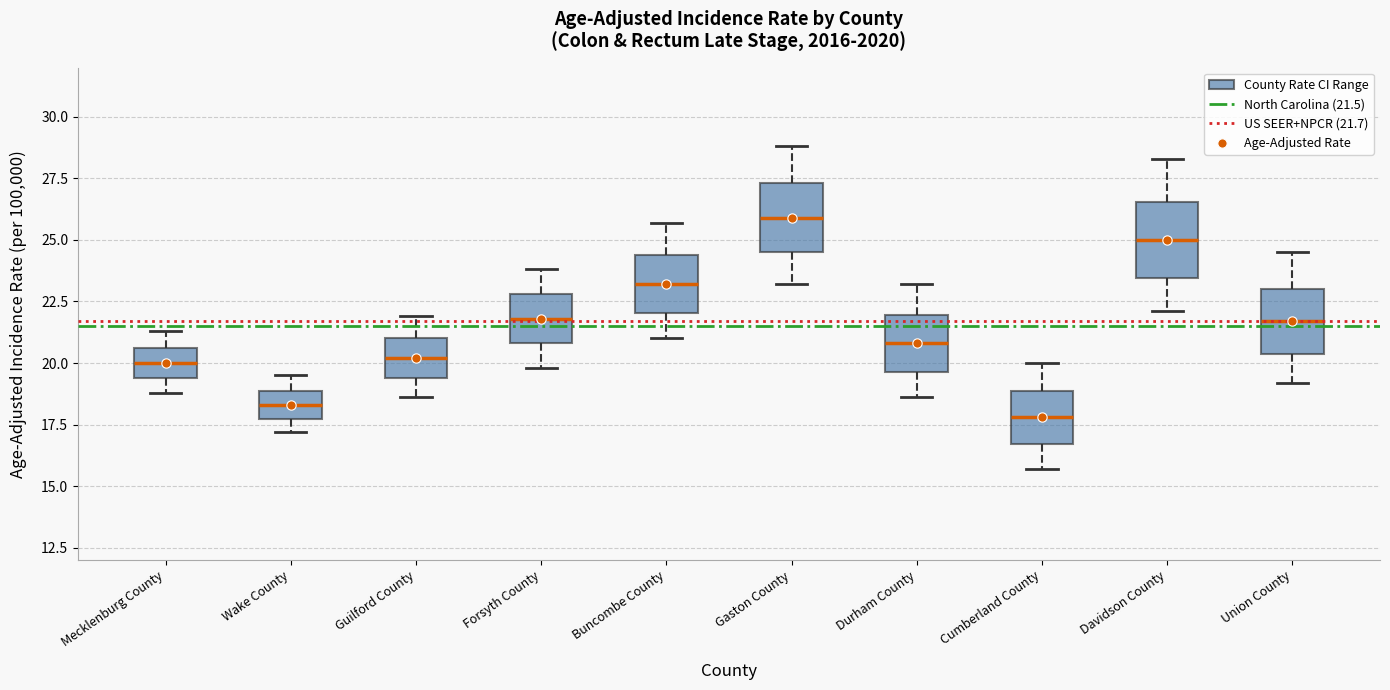

Reading left to right, read every box against the y-axis: the position of its median line, the range the box covers, and the ends of its whiskers. The values are not printed on the chart, so give them approximately, as read against the axis.

Mecklenburg County: median 20.0, box 19.5 to 20.5, whiskers 19.0 to 21.5
Wake County: median 18.5, box 17.5 to 19.0, whiskers 17.0 to 19.5
Guilford County: median 20.0, box 19.5 to 21.0, whiskers 18.5 to 22.0
Forsyth County: median 22.0, box 21.0 to 23.0, whiskers 20.0 to 24.0
Buncombe County: median 23.0, box 22.0 to 24.5, whiskers 21.0 to 25.5
Gaston County: median 26.0, box 24.5 to 27.5, whiskers 23.0 to 29.0
Durham County: median 21.0, box 19.5 to 22.0, whiskers 18.5 to 23.0
Cumberland County: median 18.0, box 16.5 to 19.0, whiskers 15.5 to 20.0
Davidson County: median 25.0, box 23.5 to 26.5, whiskers 22.0 to 28.5
Union County: median 21.5, box 20.5 to 23.0, whiskers 19.0 to 24.5